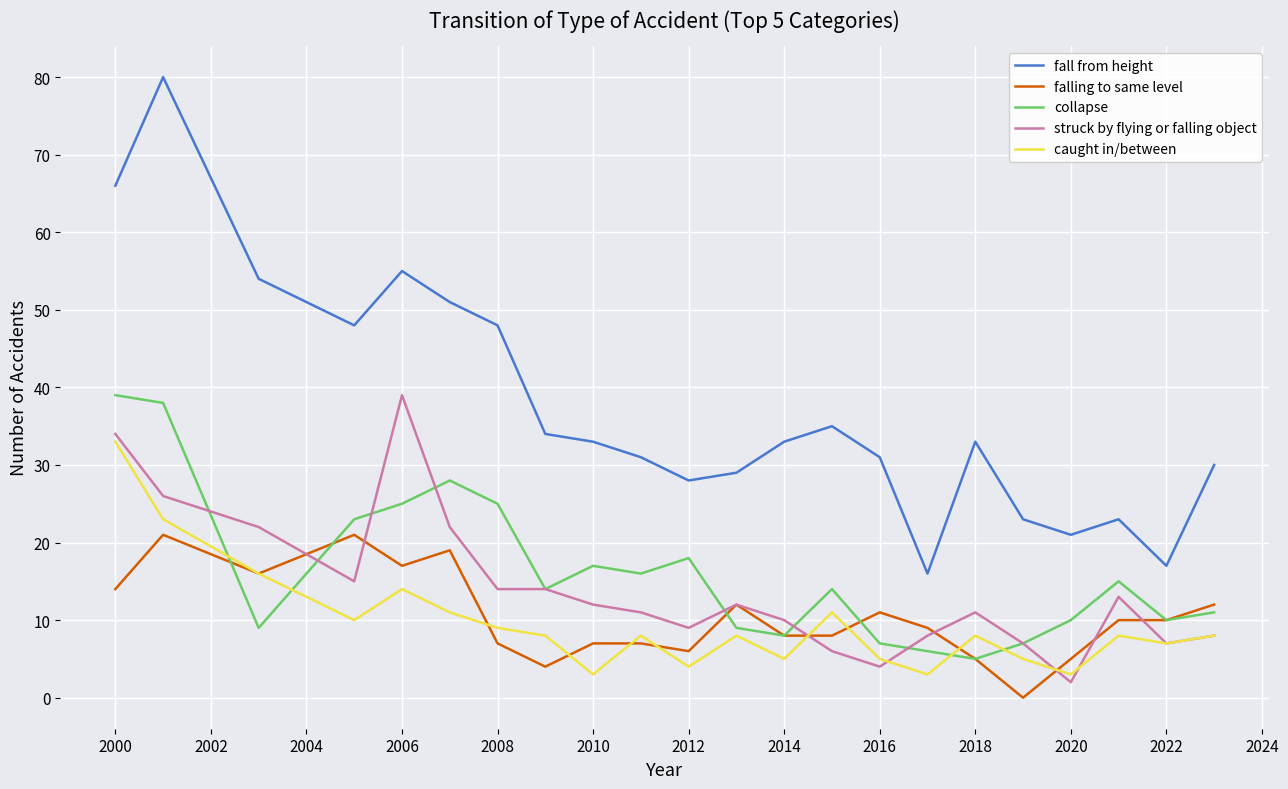

Which series has the largest total across all categories?

fall from height